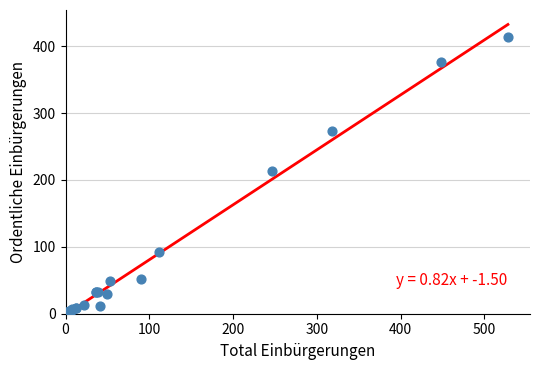

What Y value in the scatter plot is closest to 207?

213